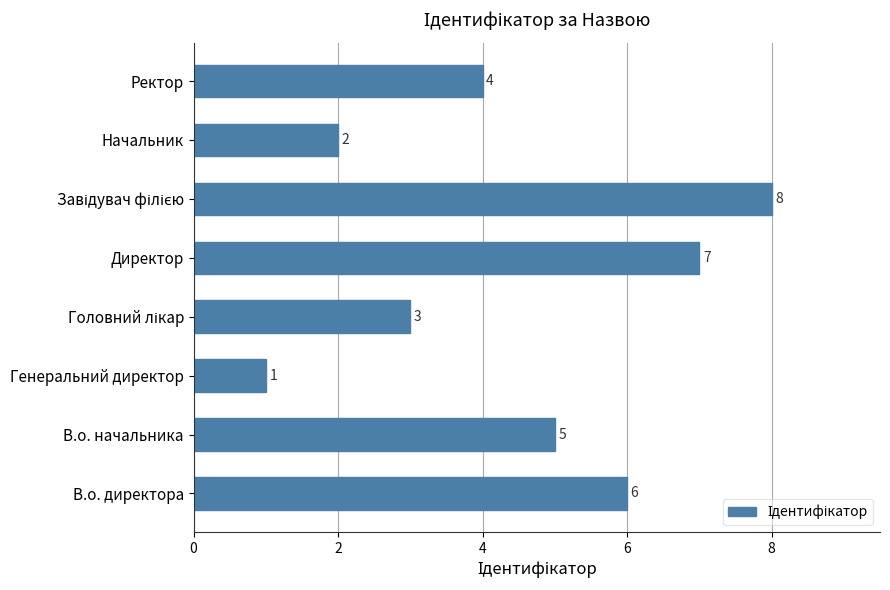

Between В.о. начальника and Ректор, which is larger?

В.о. начальника